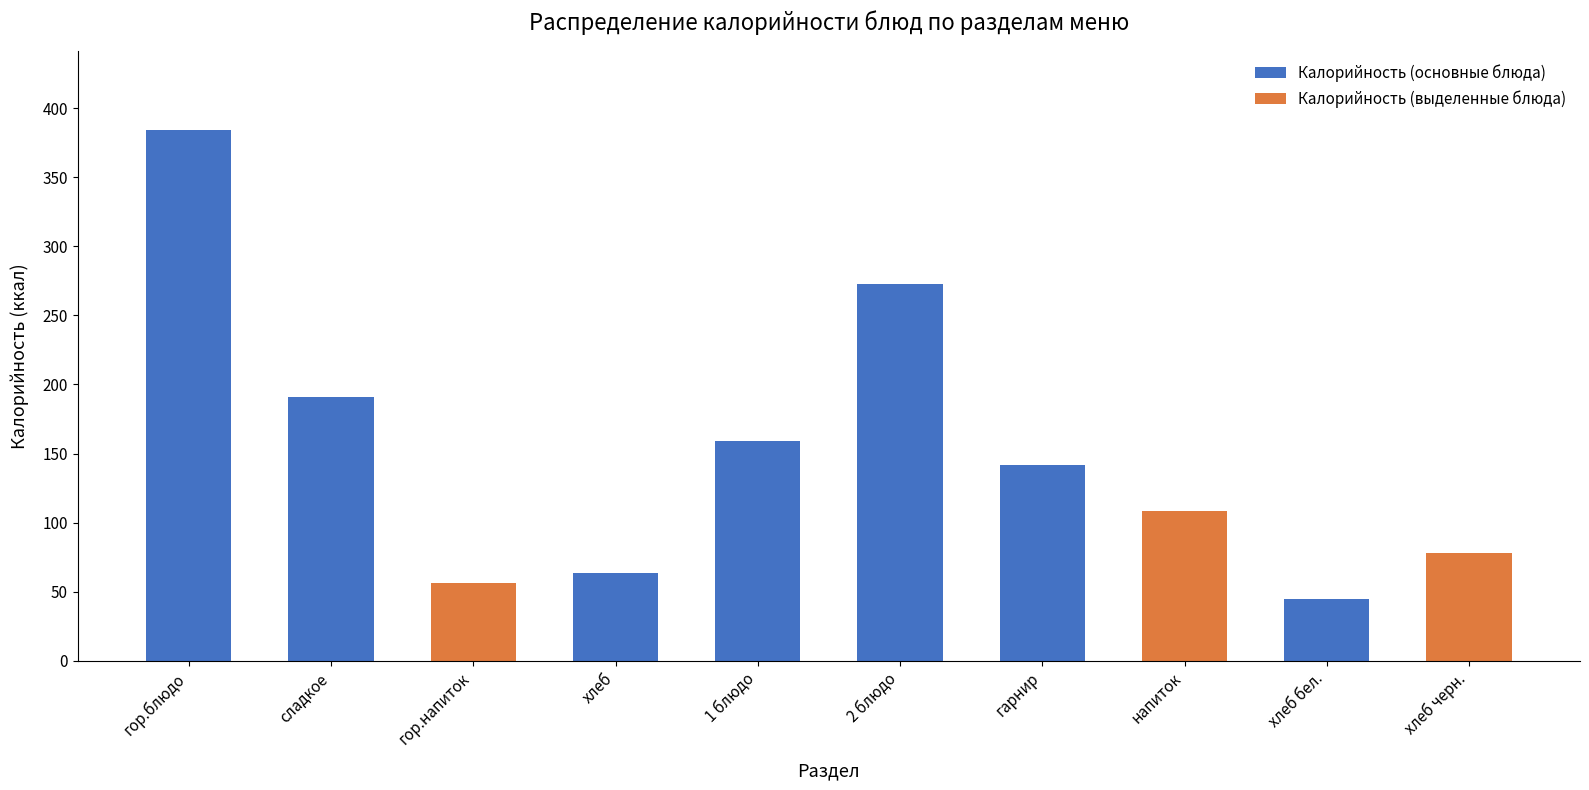

What is the average value?

150.0